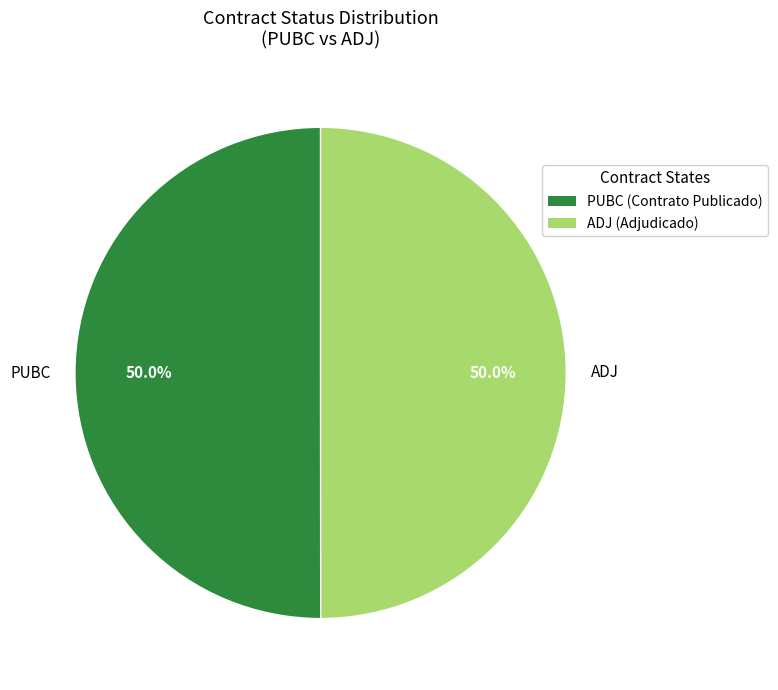

Is it true that ADJ is 50% of the pie?

True